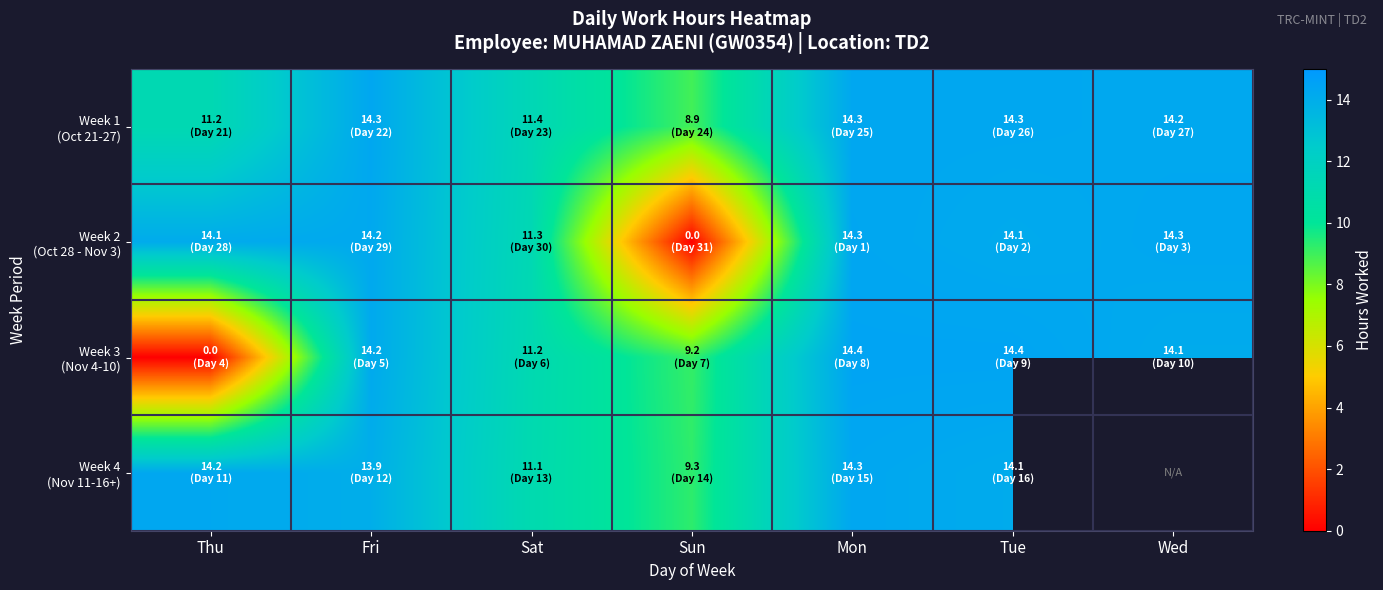

The Week 4 (Nov 11-16+) series shows 9.3 at Sun. True or false?

True